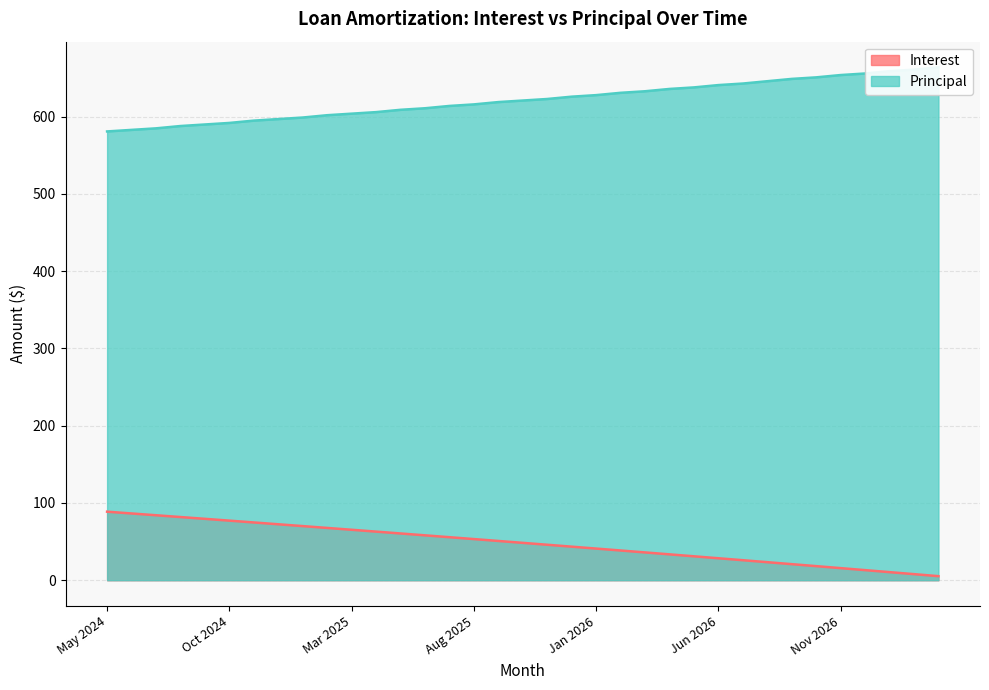

Does the chart have visible grid lines?

Yes